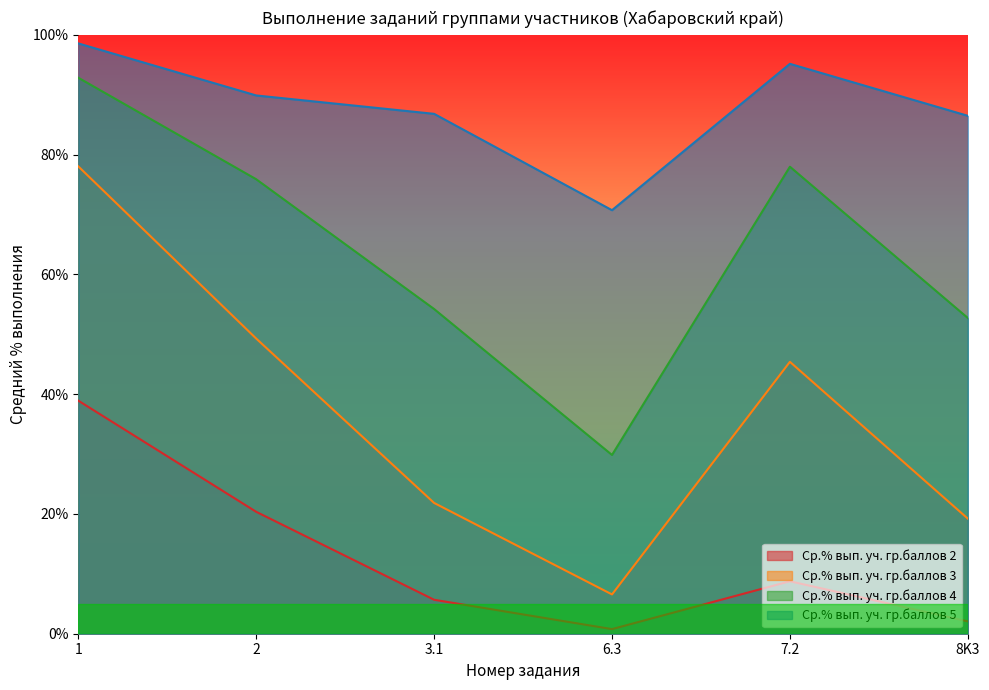

What is the difference between the Ср.% вып. уч. гр.баллов 5 values at 2 and 1?

8.7